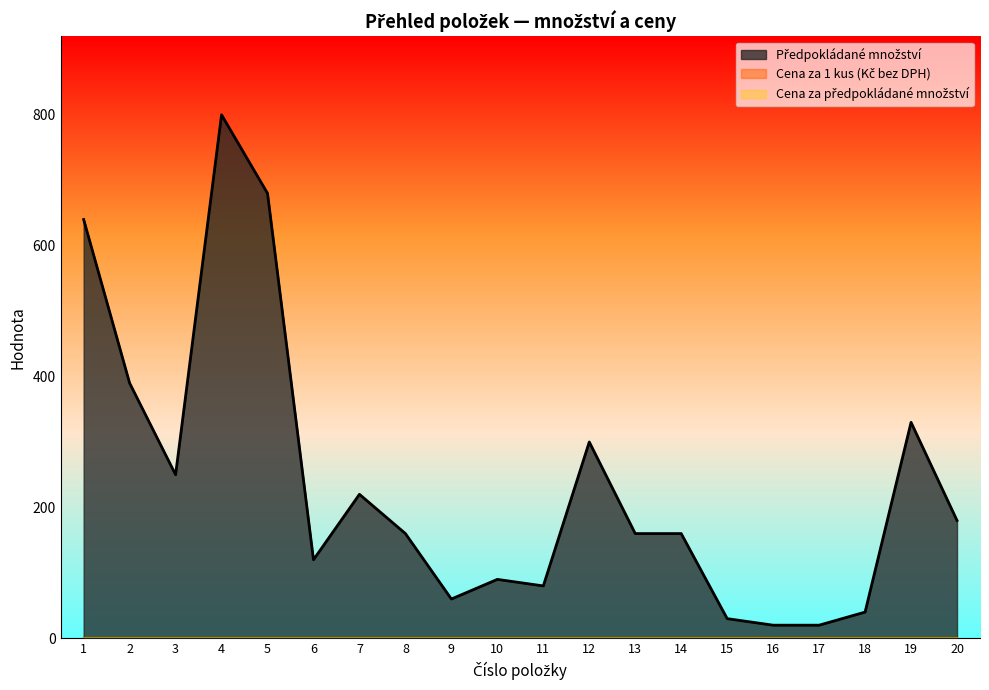

Which category has the lowest value in the Předpokládané množství series?

16